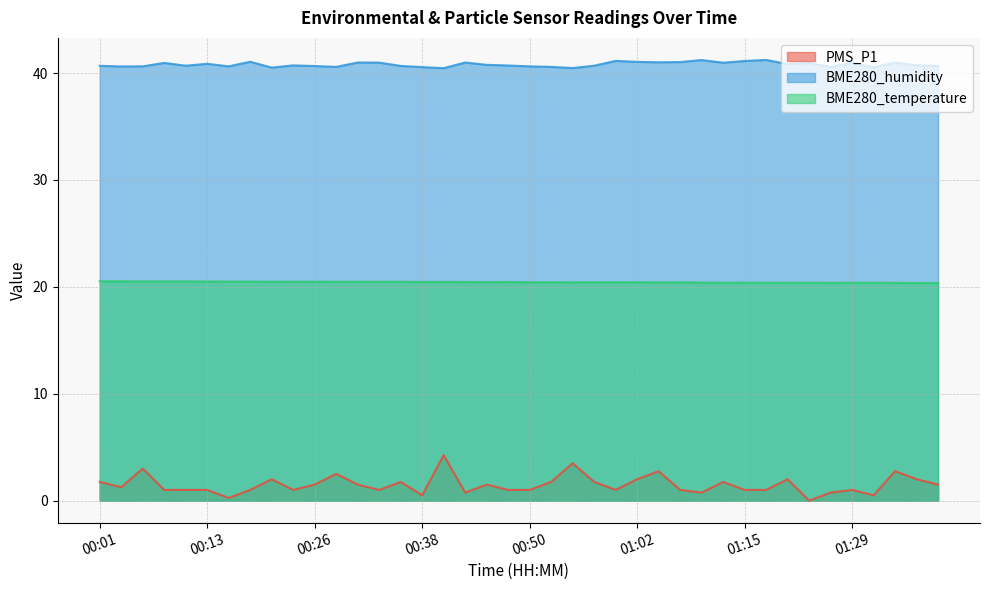

True or false: PMS_P1 and BME280_humidity cross at least once.

False